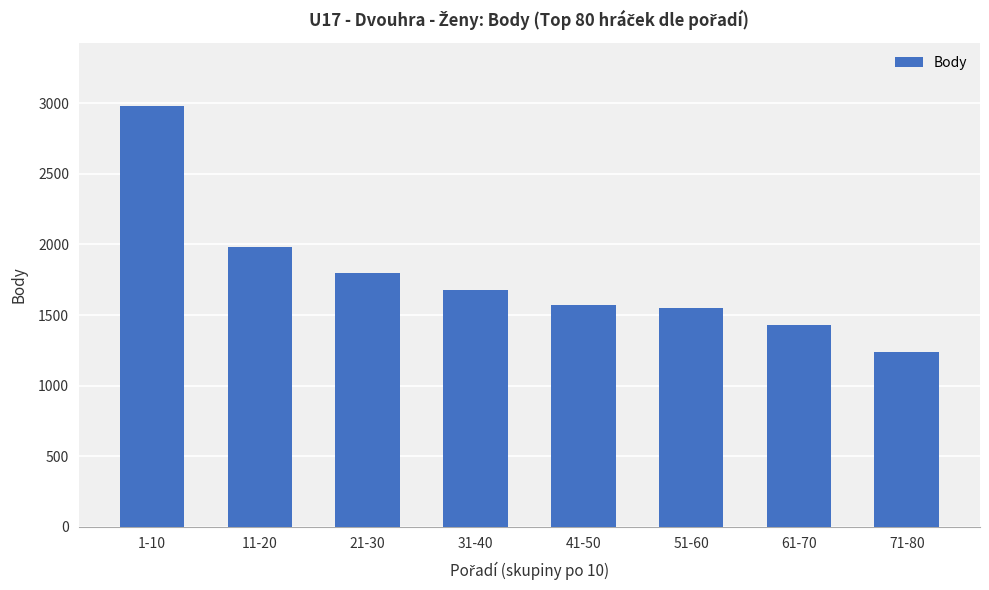

What is the minimum value shown in the chart?

1240